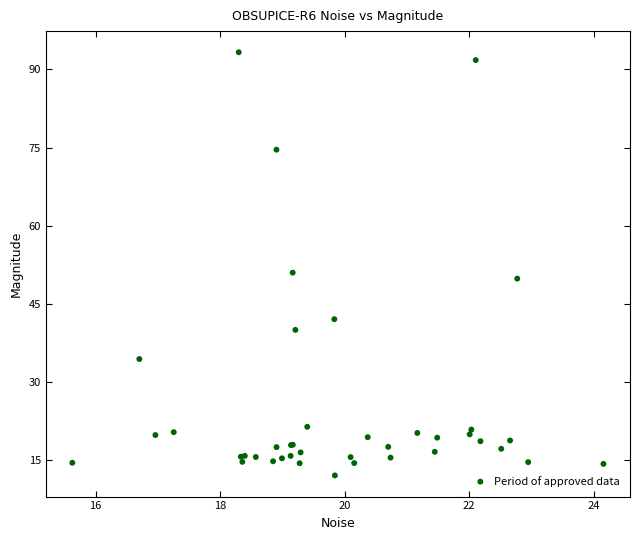

What Y value in the scatter plot is closest to 52?

50.9